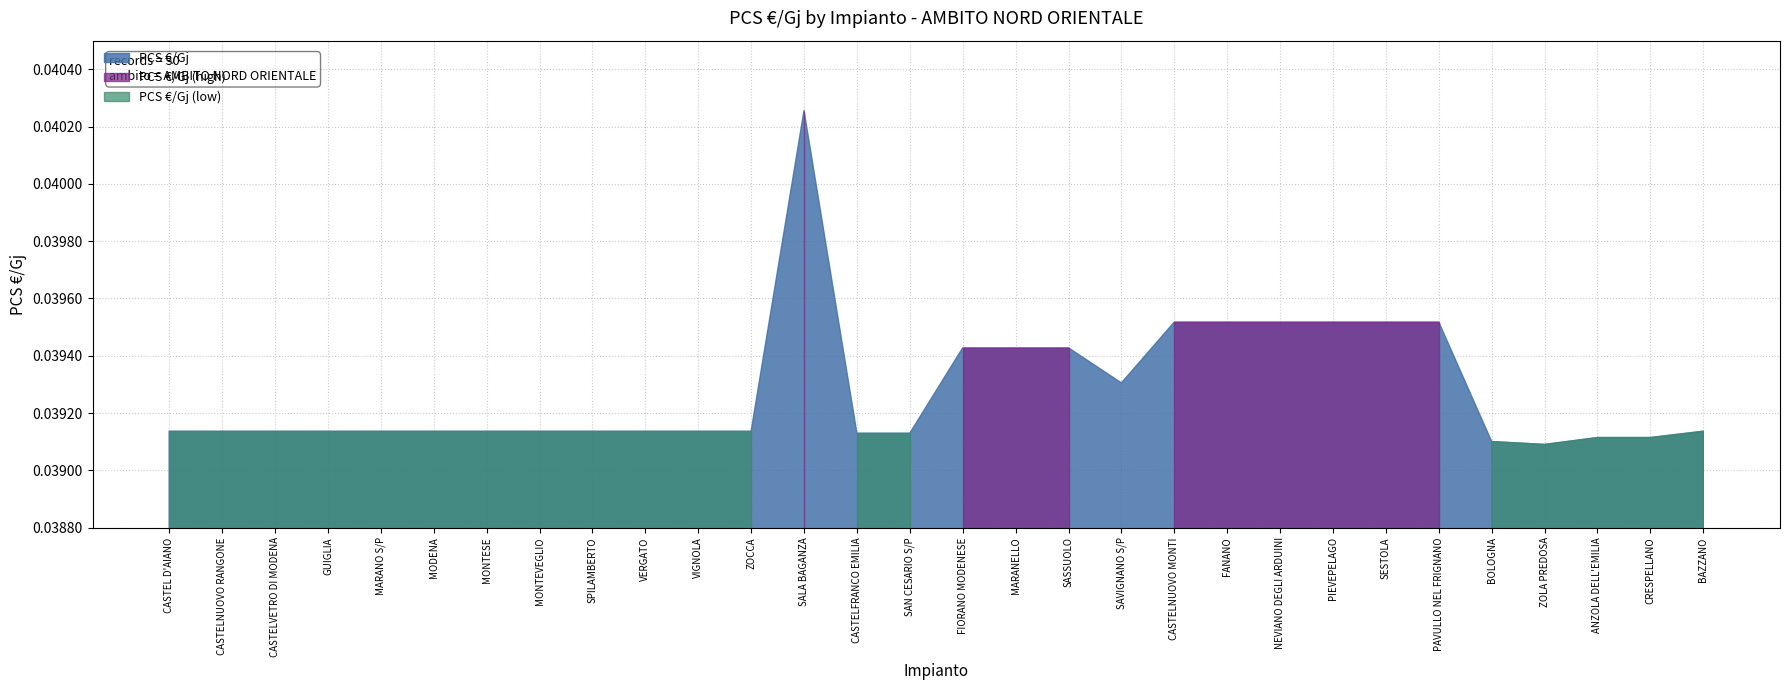

List the labels in order of value, smallest first.

ZOLA PREDOSA, BOLOGNA, ANZOLA DELL'EMILIA, CRESPELLANO, CASTELFRANCO EMILIA, SAN CESARIO S/P, CASTEL D'AIANO, CASTELNUOVO RANGONE, CASTELVETRO DI MODENA, GUIGLIA, MARANO S/P, MODENA, MONTESE, MONTEVEGLIO, SPILAMBERTO, VERGATO, VIGNOLA, ZOCCA, BAZZANO, SAVIGNANO S/P, FIORANO MODENESE, MARANELLO, SASSUOLO, CASTELNUOVO MONTI, FANANO, NEVIANO DEGLI ARDUINI, PIEVEPELAGO, SESTOLA, PAVULLO NEL FRIGNANO, SALA BAGANZA